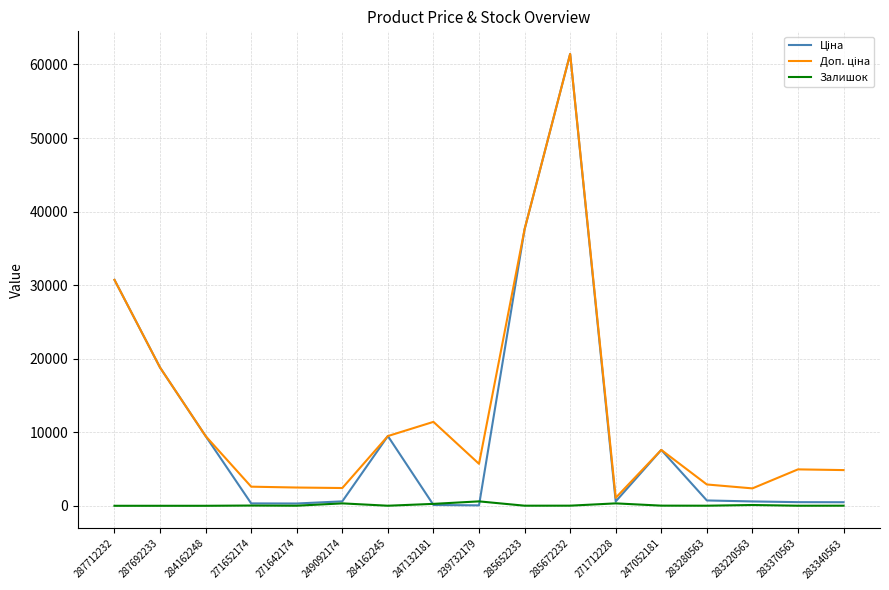

At which category is the sum across all series the highest?

285672232